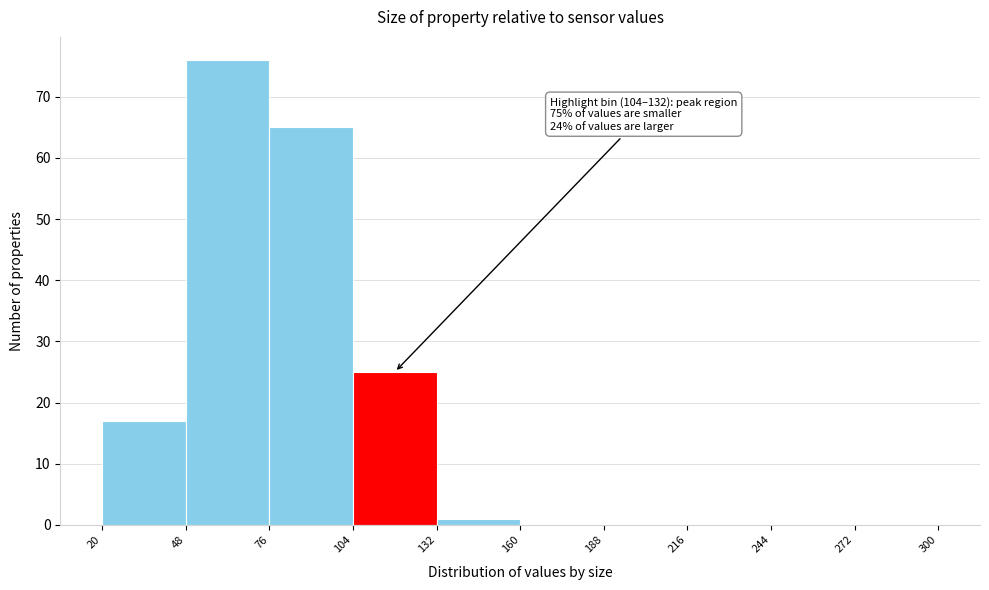

Which range on the x-axis has the tallest bar?

48 to 76